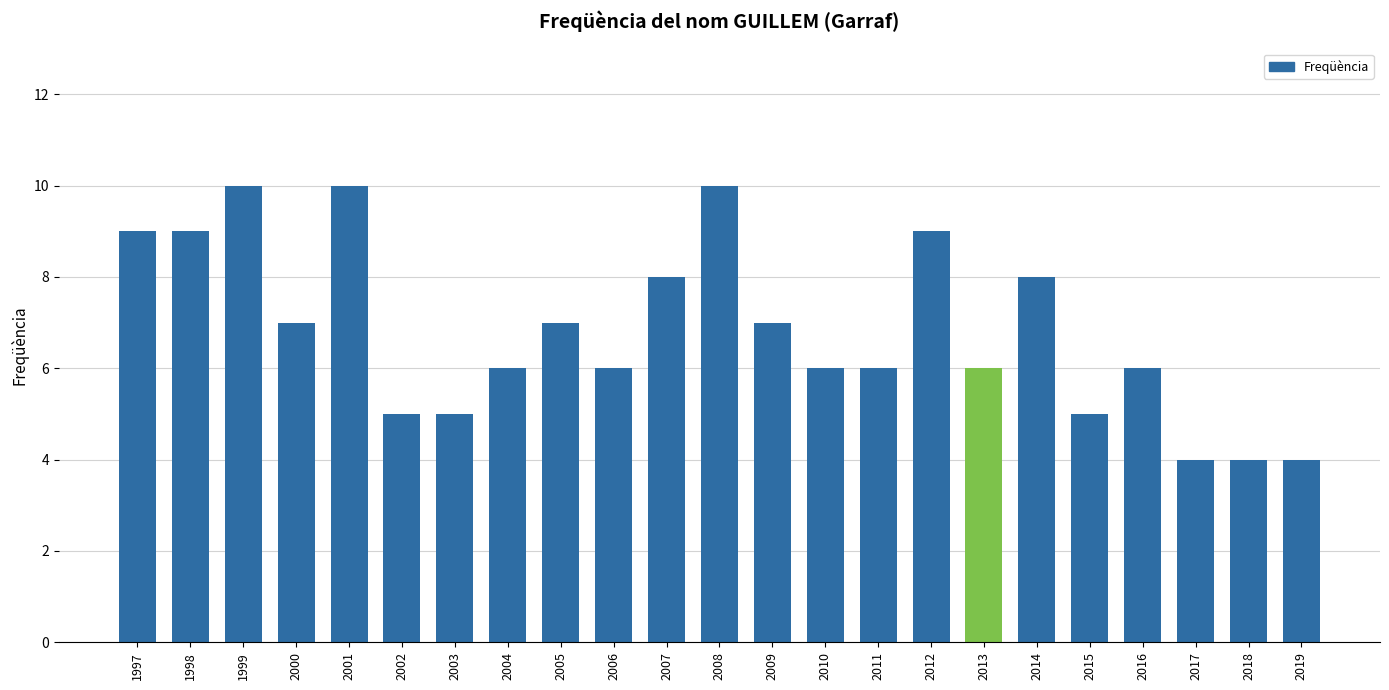

What is the ratio of the value at 1999 to the value at 1998?

1.1